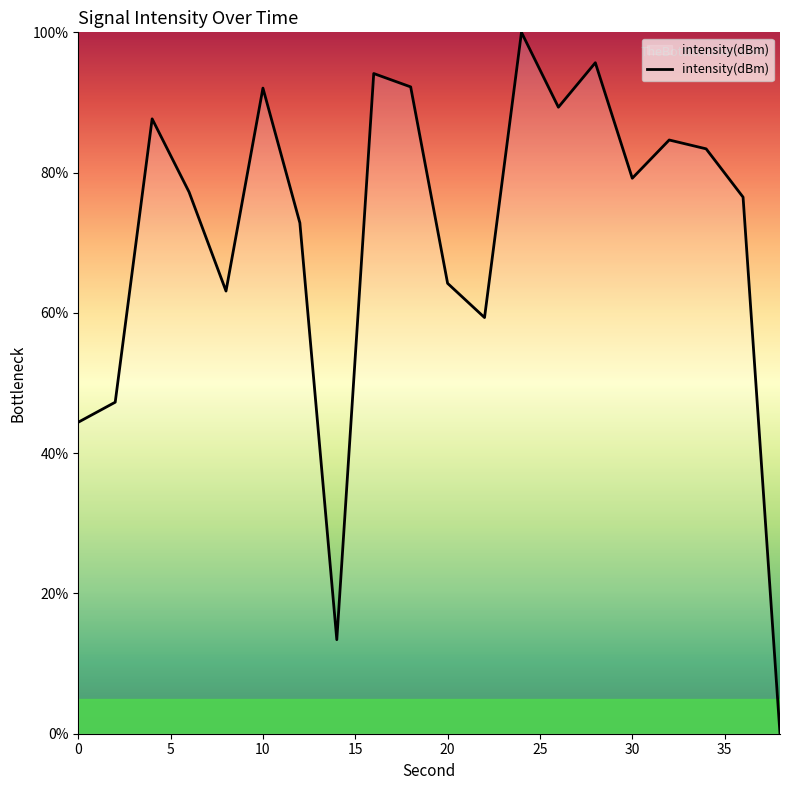

What is the maximum value shown in the chart?

100.0